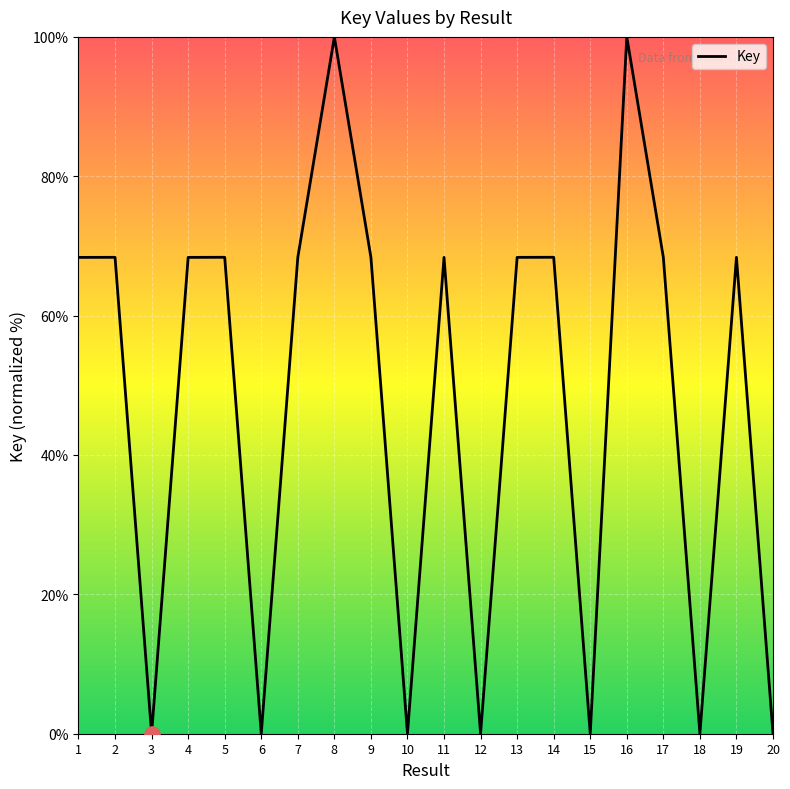

Which has a higher value, 5 or 12?

5